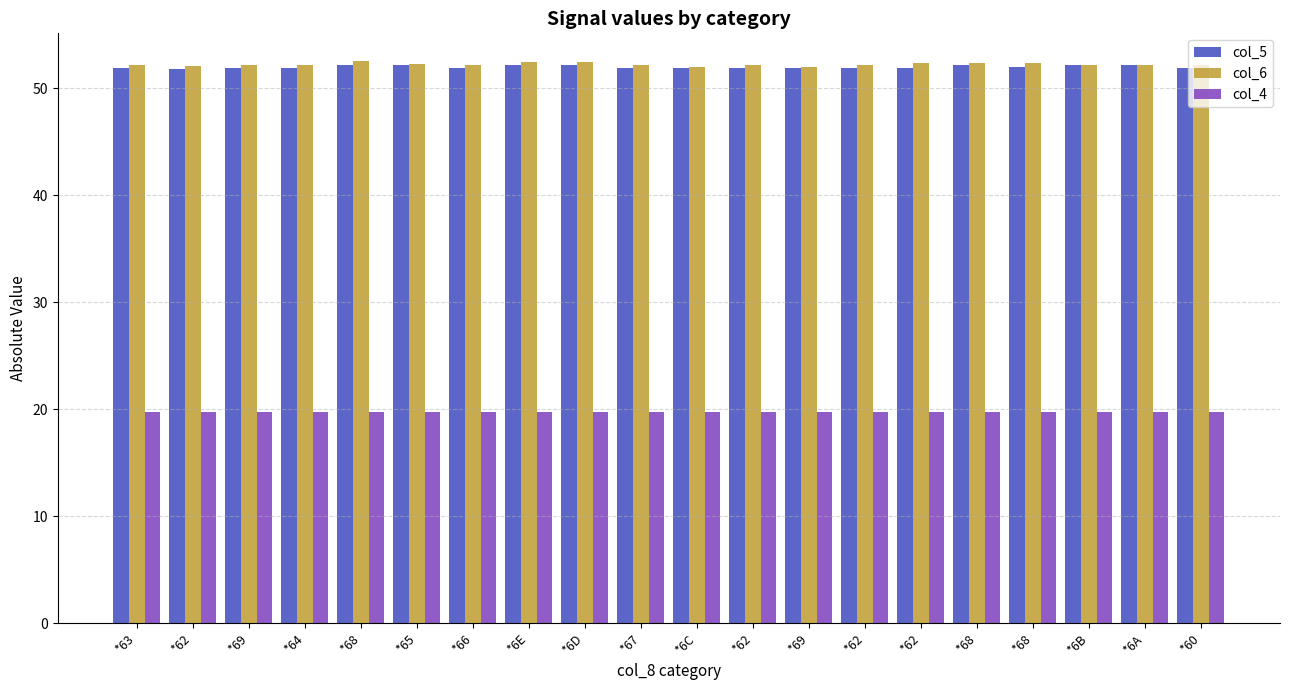

What value does the col_5 series have at *60?

51.9